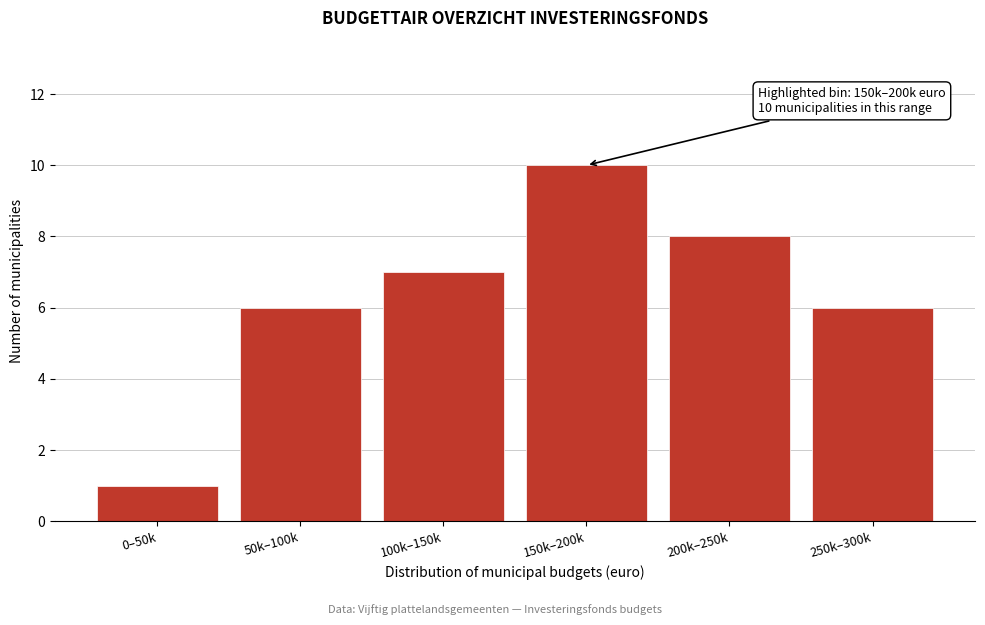

Reading left to right, what are all the values shown in this chart?

1	6	7	10	8	6